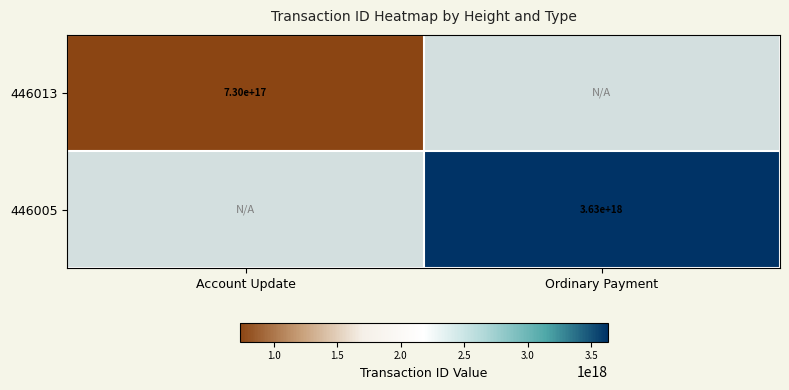

Is it true that 446005 equals 5105427576995661824 at Ordinary Payment?

False